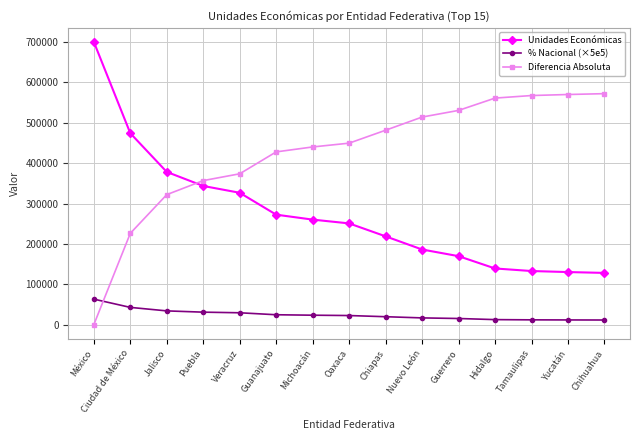

The value of Diferencia Absoluta at Nuevo León is 514326.0. True or false?

True